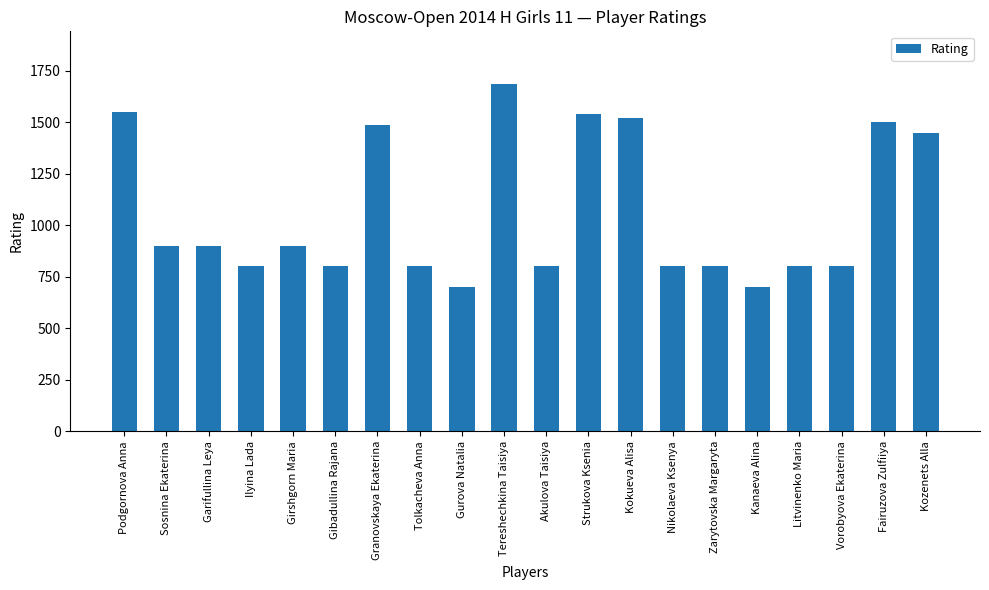

At which category does the chart reach its peak across all series?

Tereshechkina Taisiya